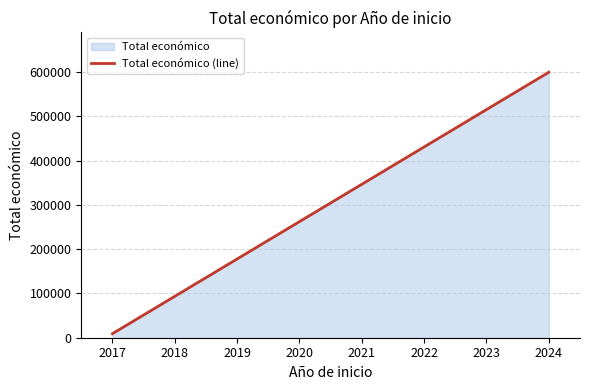

Reading left to right, list all the values displayed in this chart.

9148	600000